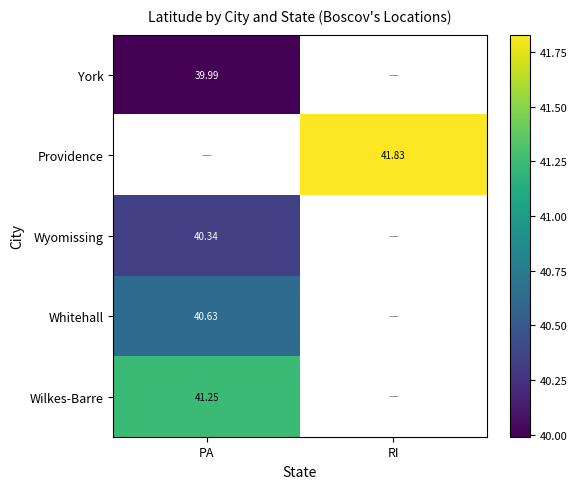

Which series has the largest range (max minus min)?

York